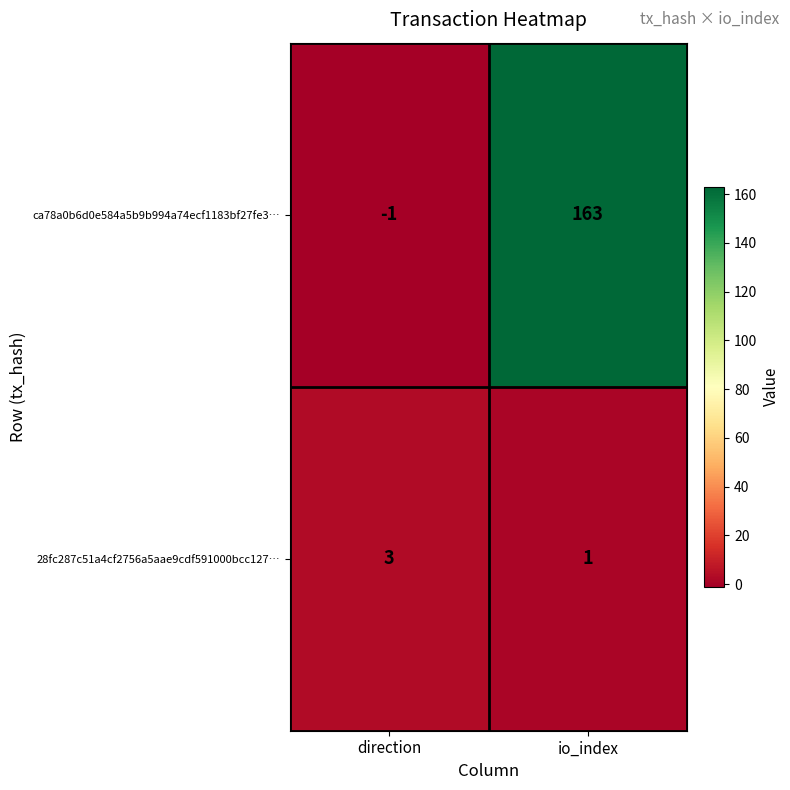

At which category is the sum across all series the highest?

io_index